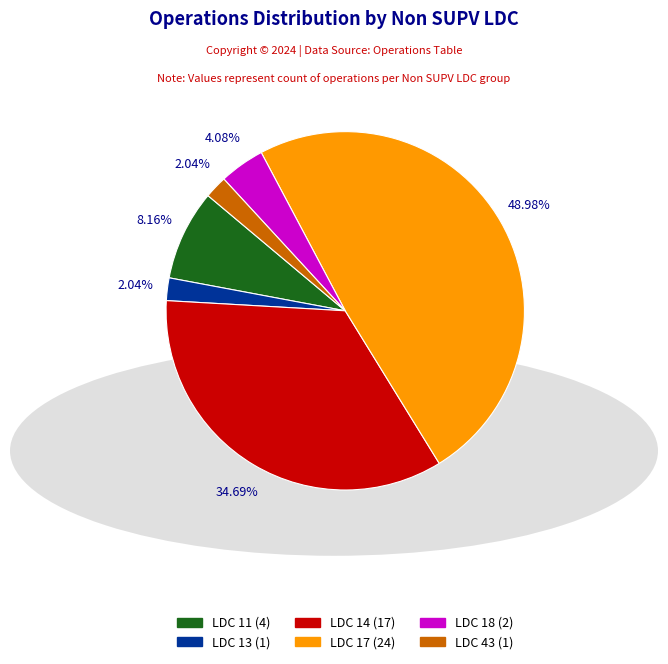

Is there any slice that represents more than half of the pie?

No